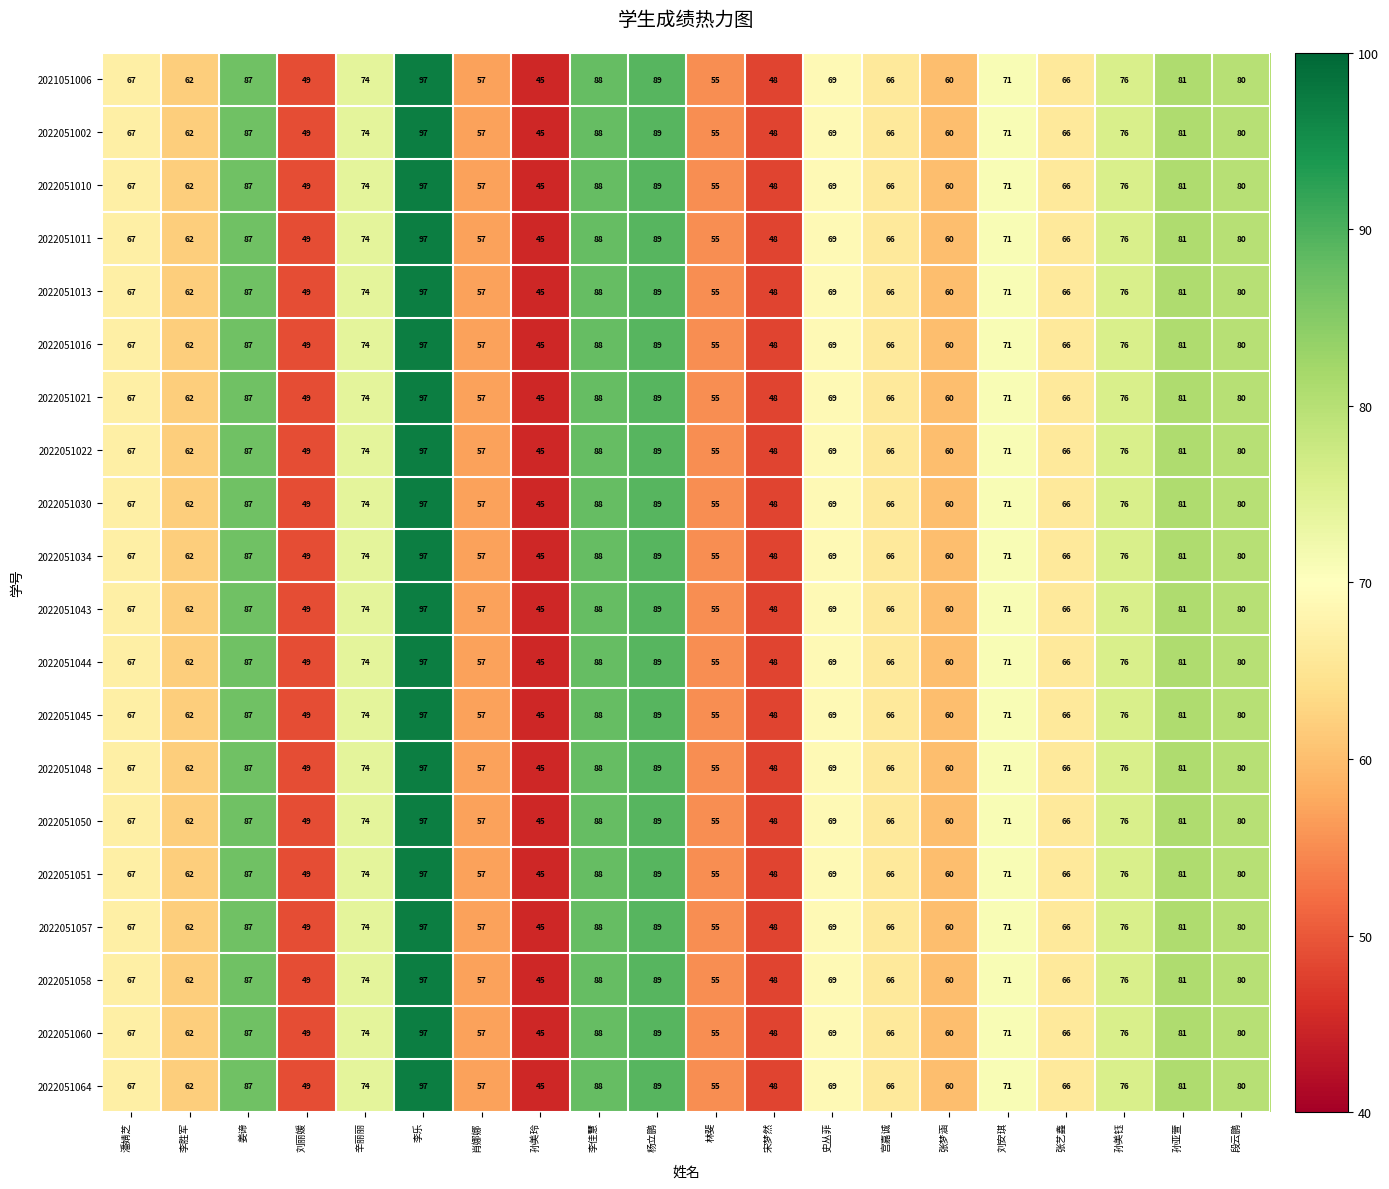

True or false: 2022051058 has a value of 80 at 段云鹏.

True